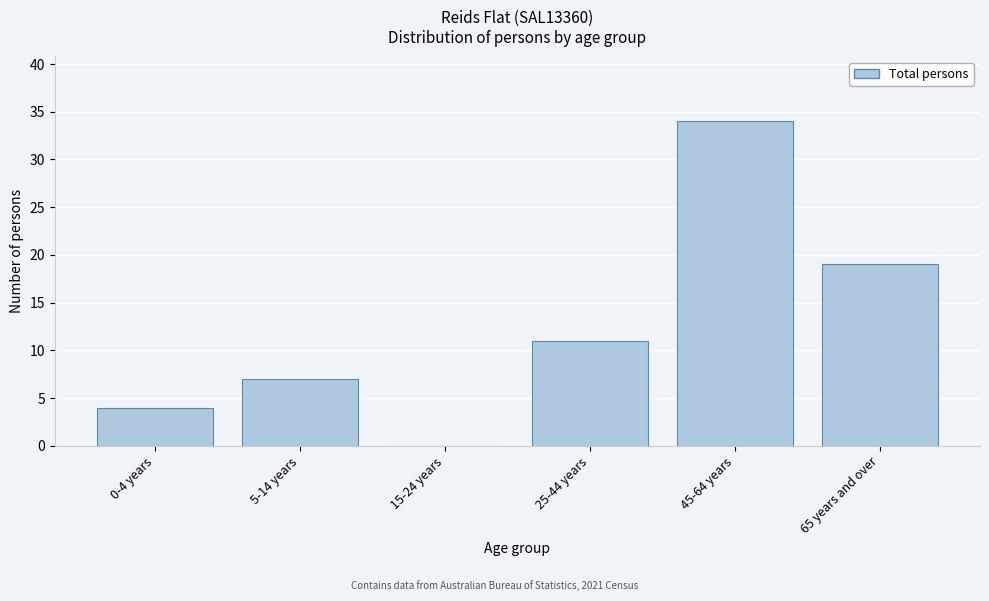

Reading left to right, transcribe all the data shown in this chart.

0-4 years=4	5-14 years=7	15-24 years=0	25-44 years=11	45-64 years=34	65 years and over=19